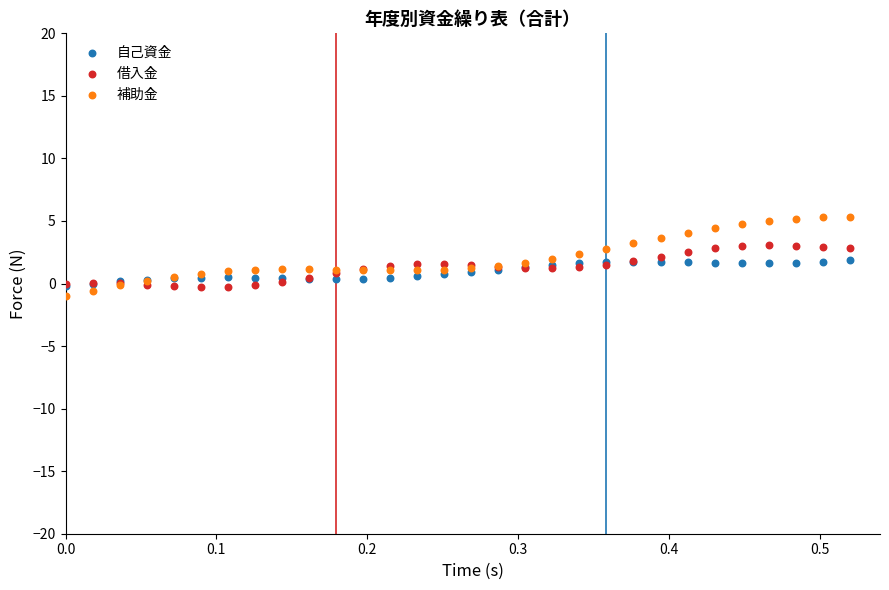

Which series reaches the maximum Y coordinate?

補助金